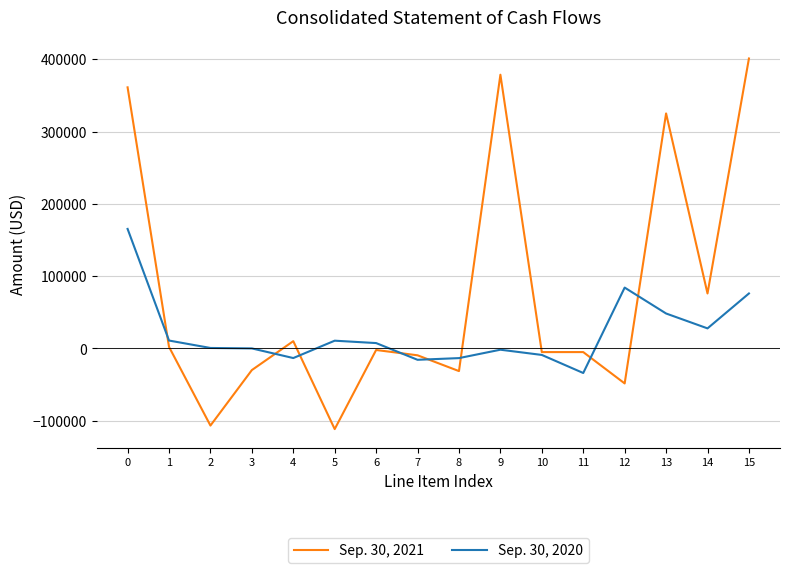

Which series has the largest range (max minus min)?

Sep. 30, 2021